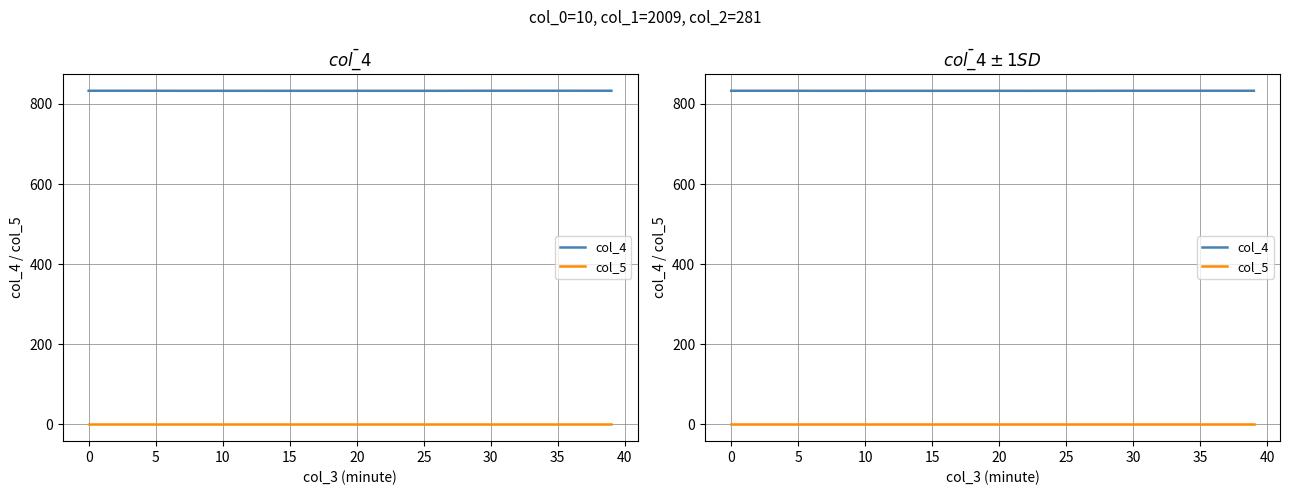

Count the col_4 values in the range 832 to 833.

40